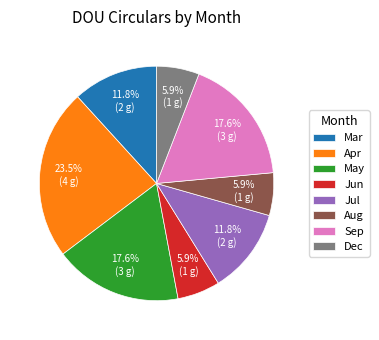

Does Sep represent more than half of the total?

No